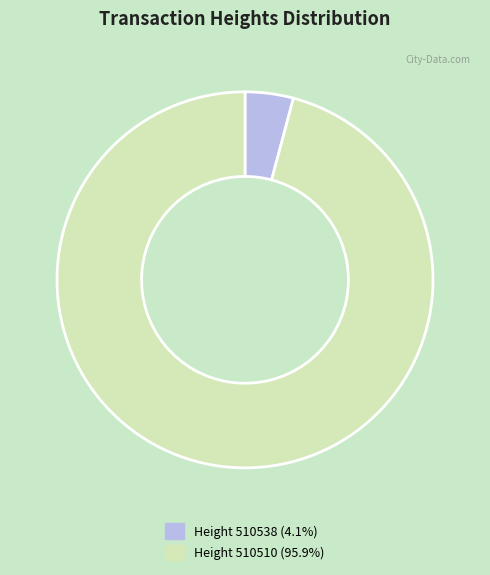

Is there a majority slice in this chart?

Yes